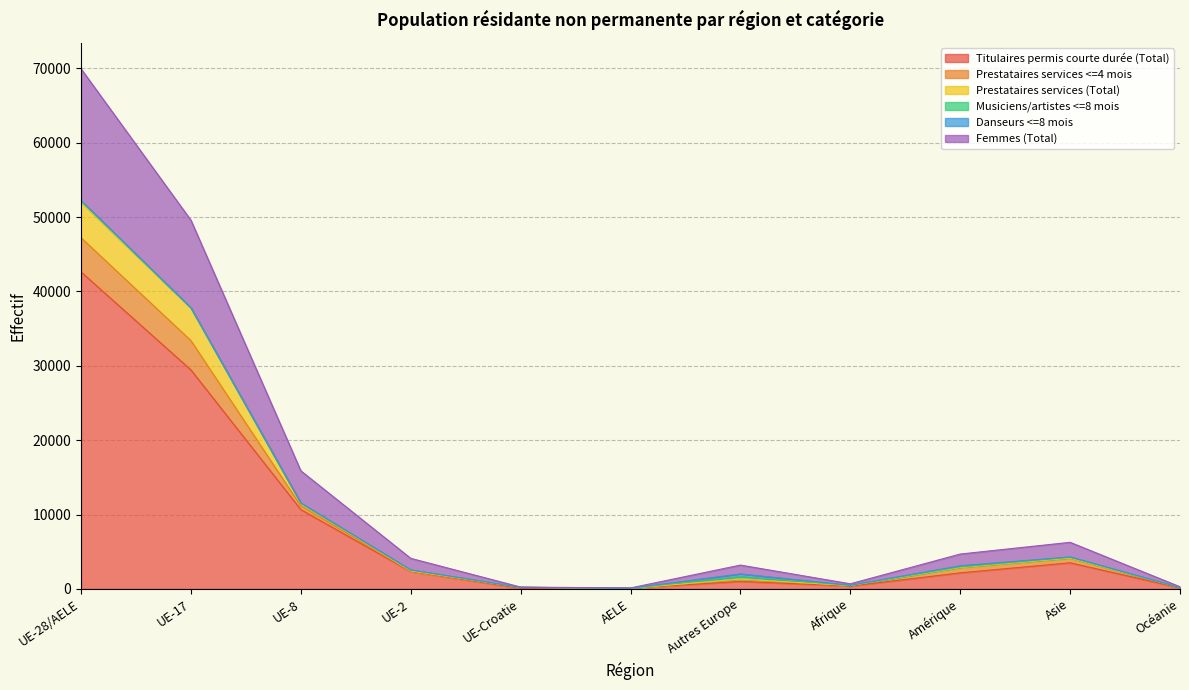

Where is the first local minimum for Prestataires services (Total)?

AELE